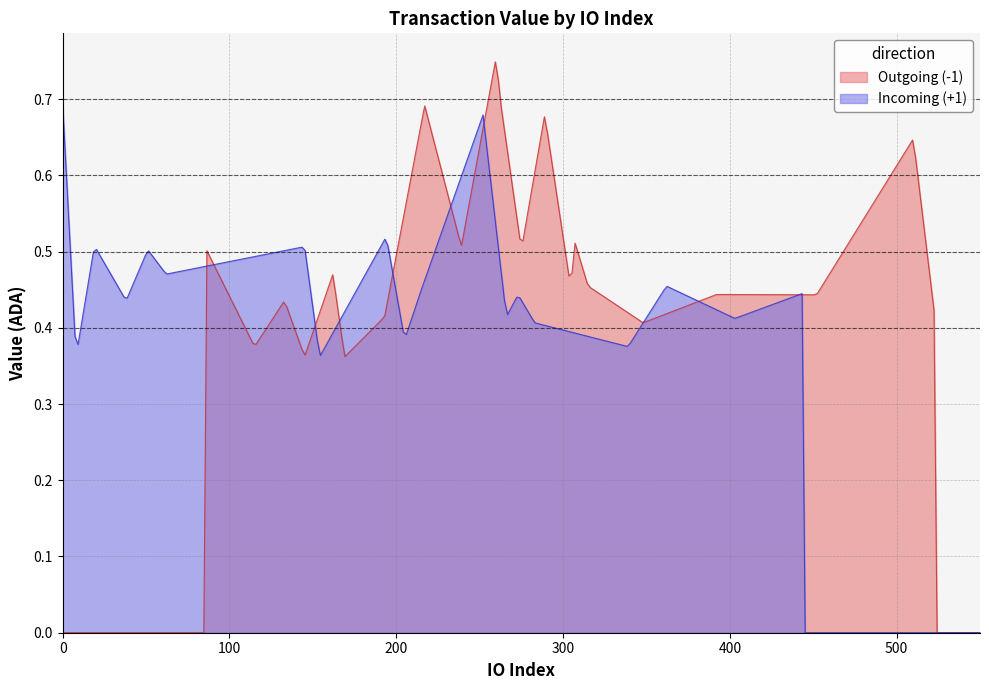

Rank the series by their maximum value, from highest to lowest.

Outgoing (-1), Incoming (+1)